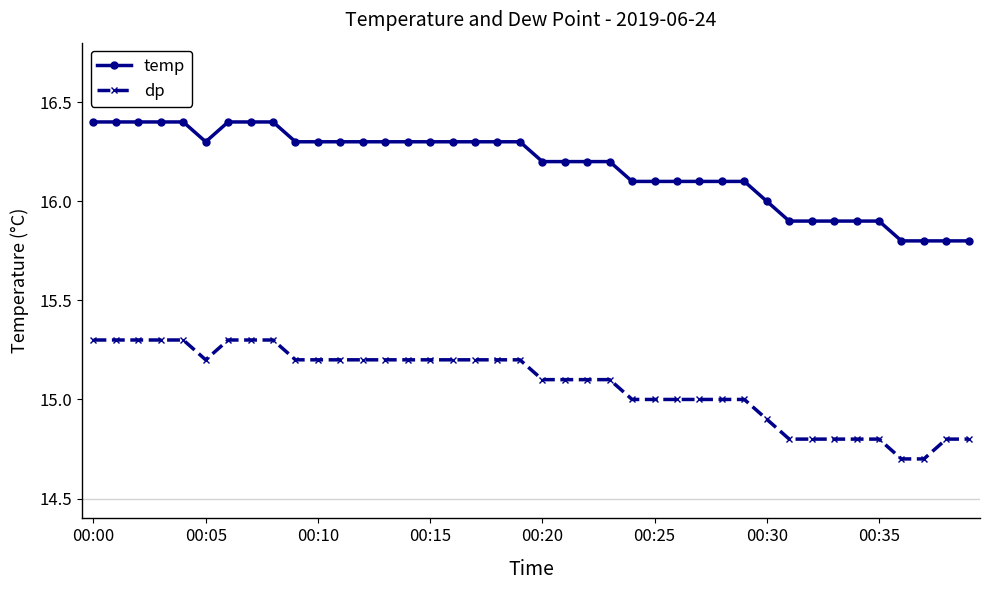

Does the chart display data point markers on the line(s)?

Yes